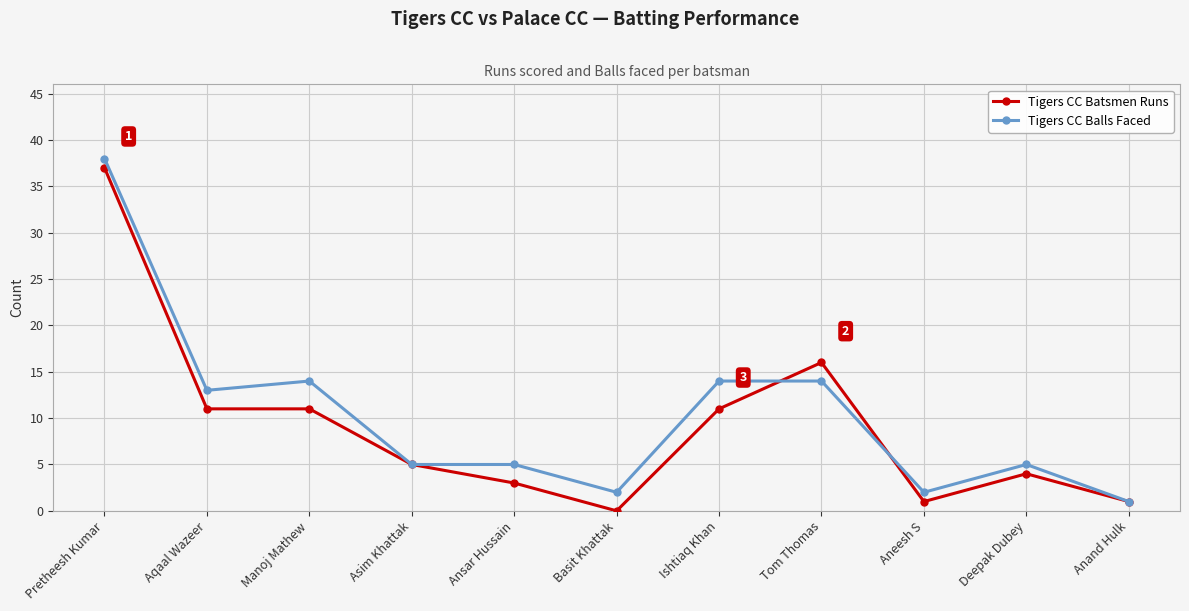

At which category is the sum across all series the highest?

Pretheesh Kumar